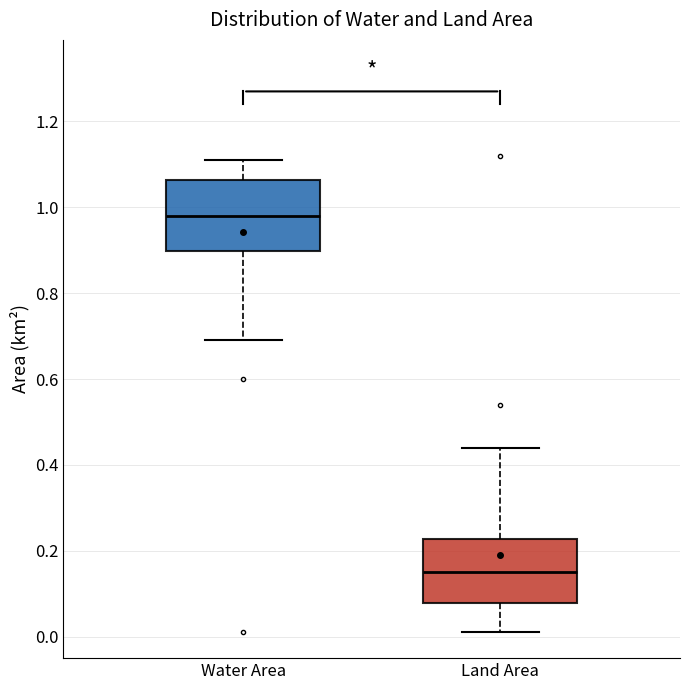

Where does the median line of the box for Land Area sit on the y-axis? The values are not printed on the chart, so give them approximately, as read against the axis.

0.16